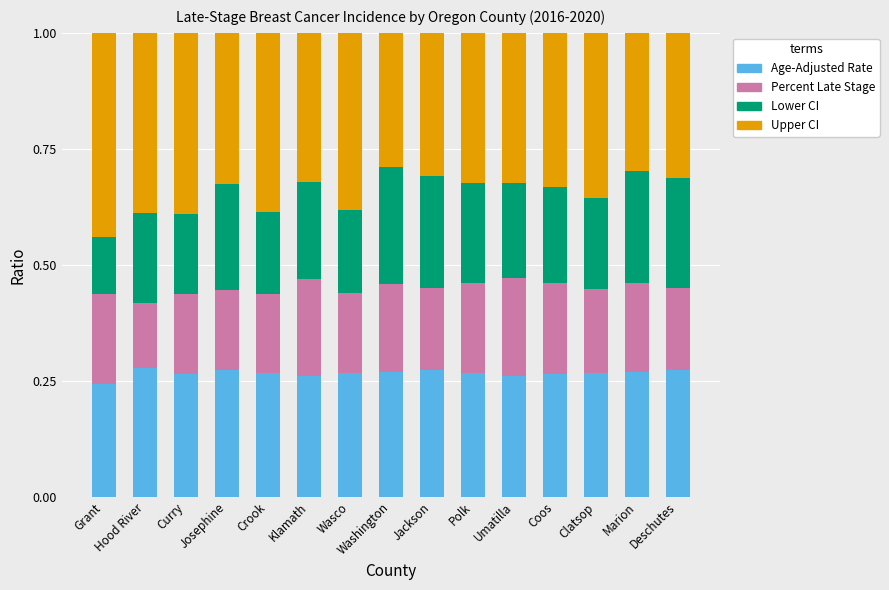

What is the sum of all Age-Adjusted Rate values?

4.0